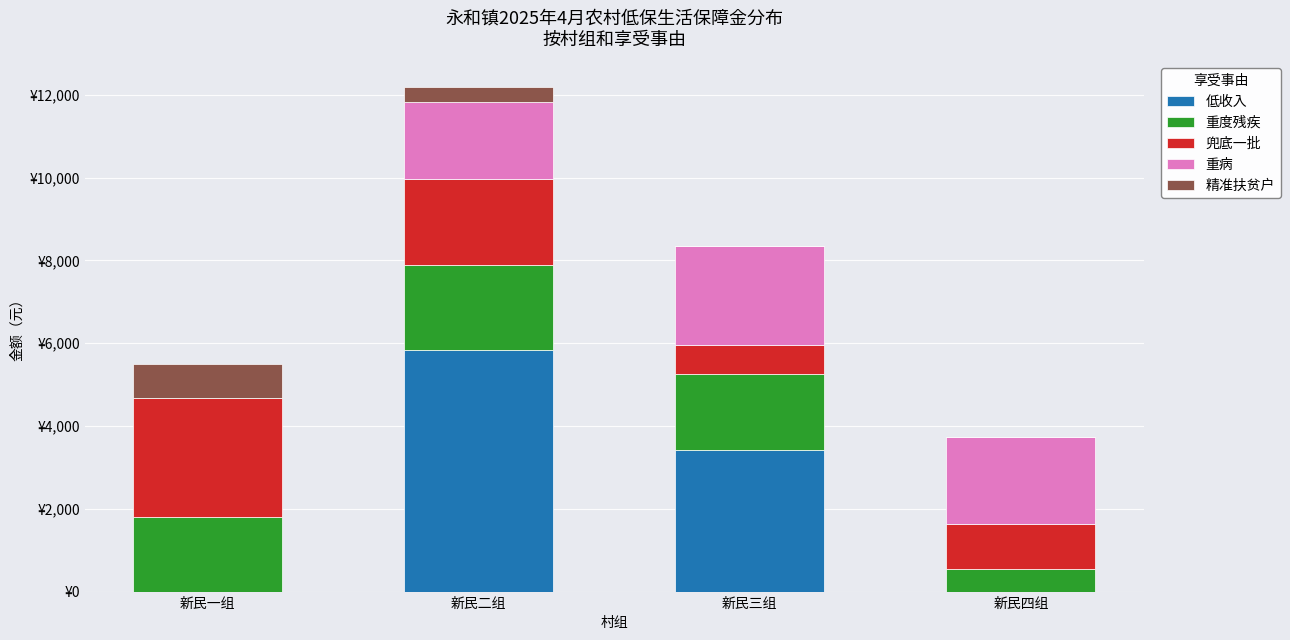

What is the label of the 1st bar from the right?

新民四组